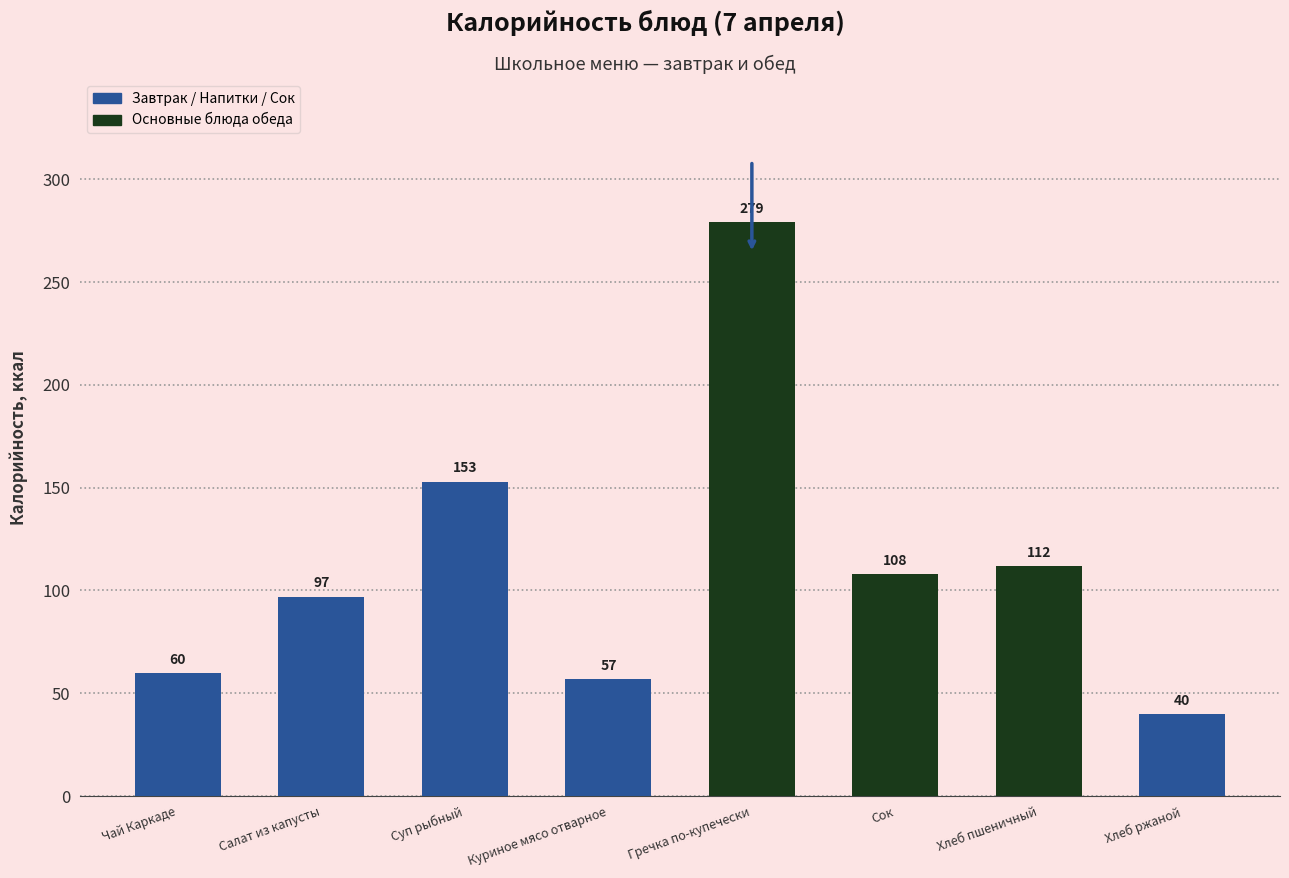

How many data points are less than 108?

4